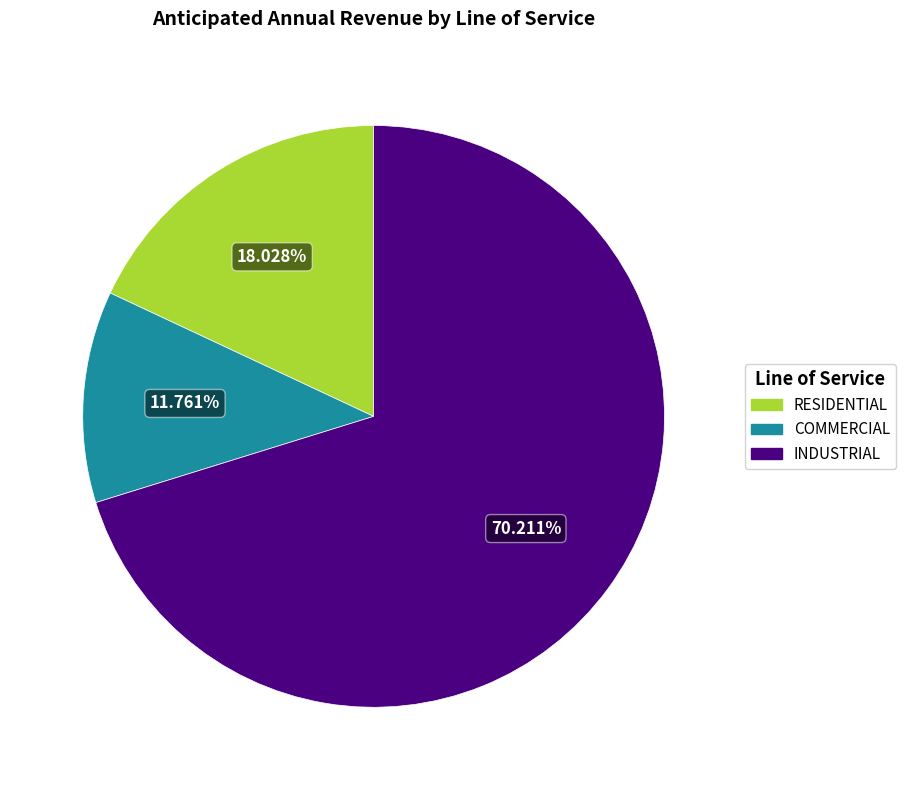

To the nearest percent, what is the difference between the largest and smallest slice percentages?

58%